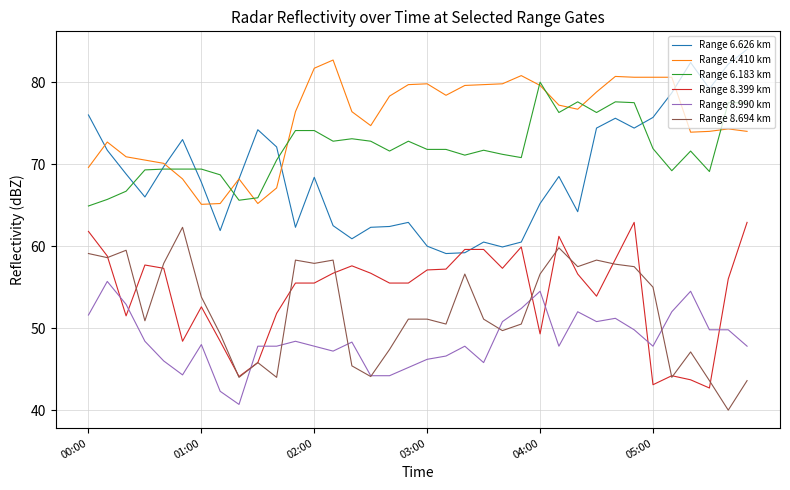

True or false: Range 4.410 km and Range 8.399 km intersect in this chart.

False